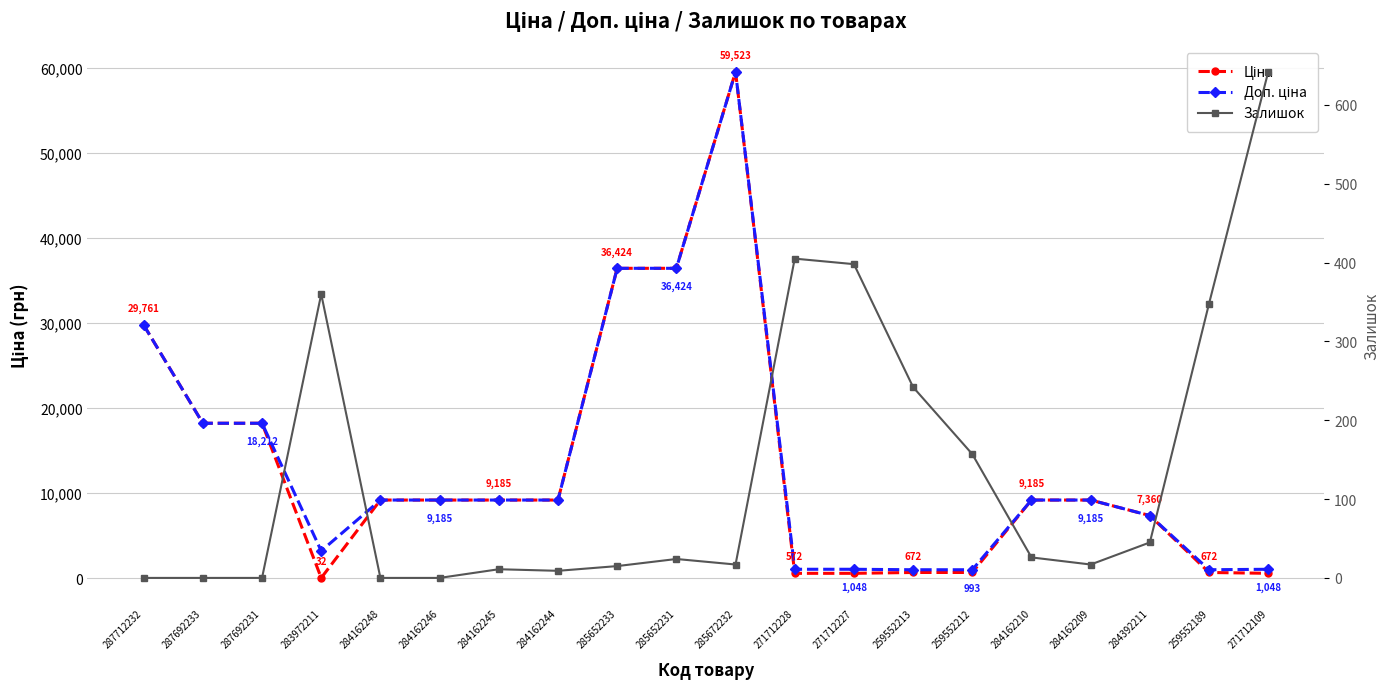

True or false: Залишок and Доп. ціна intersect in this chart.

False